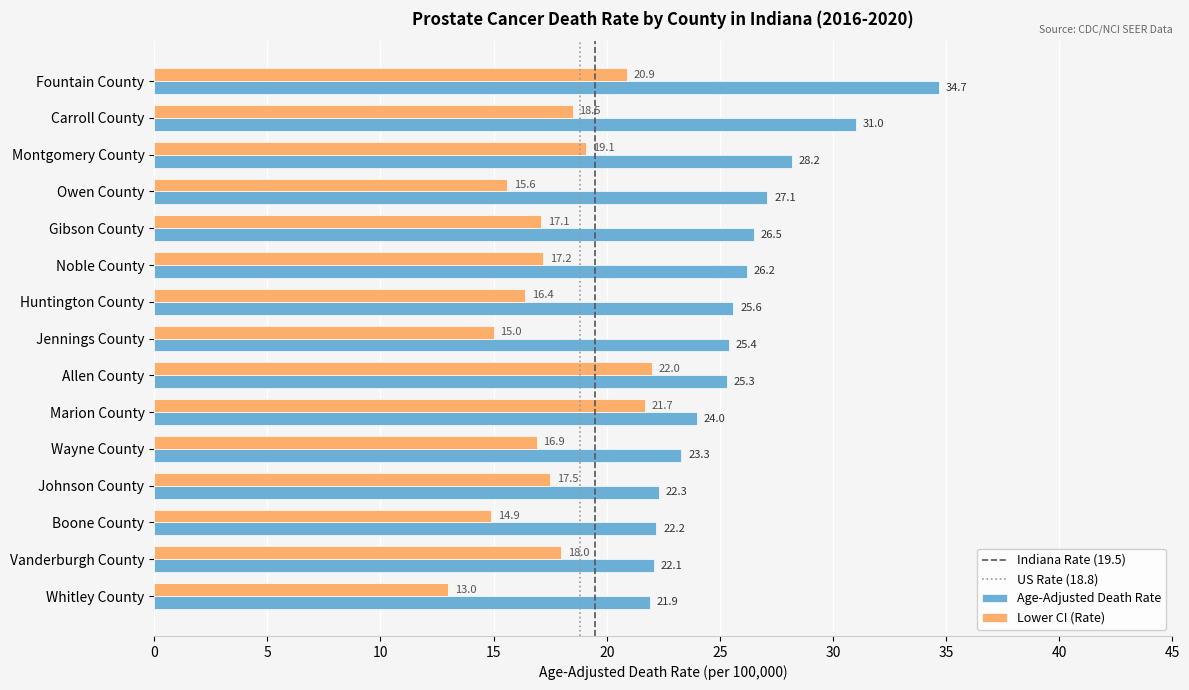

True or false: Age-Adjusted Death Rate has a value of 23.3 at Wayne County.

True